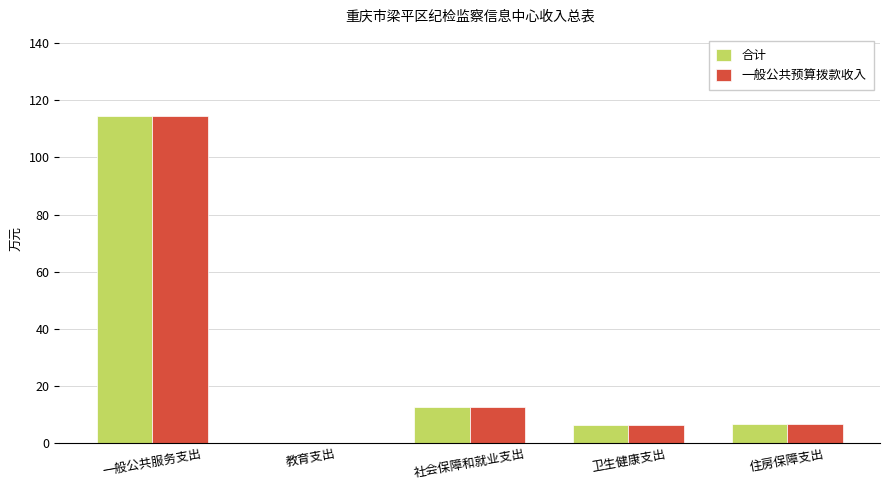

At which category is the sum across all series the highest?

一般公共服务支出